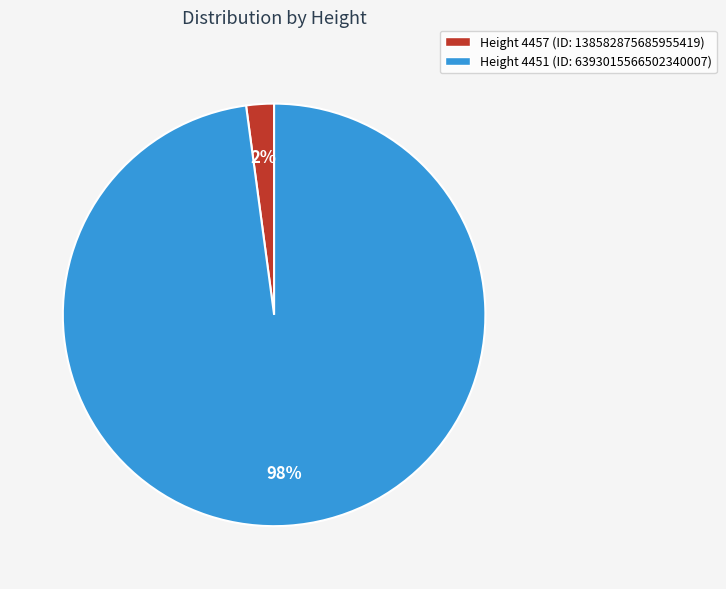

Is the sum of Height 4451 (ID: 6393015566502340007) and Height 4457 (ID: 138582875685955419) greater than half?

Yes